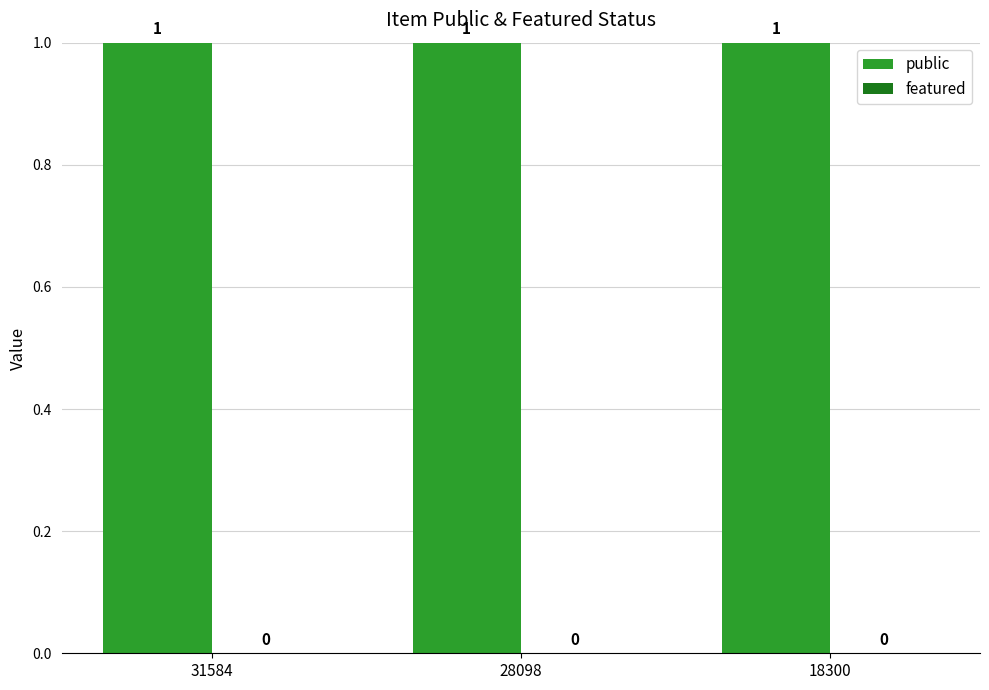

Between 18300 and 31584, which is larger?

18300